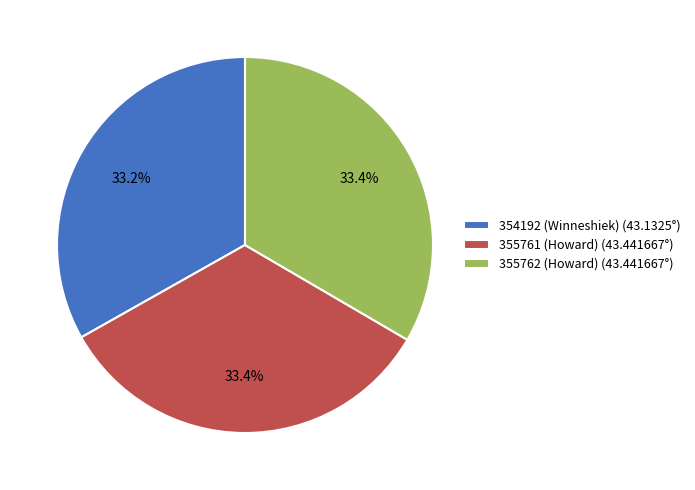

To the nearest percent, what is the average slice percentage?

33%